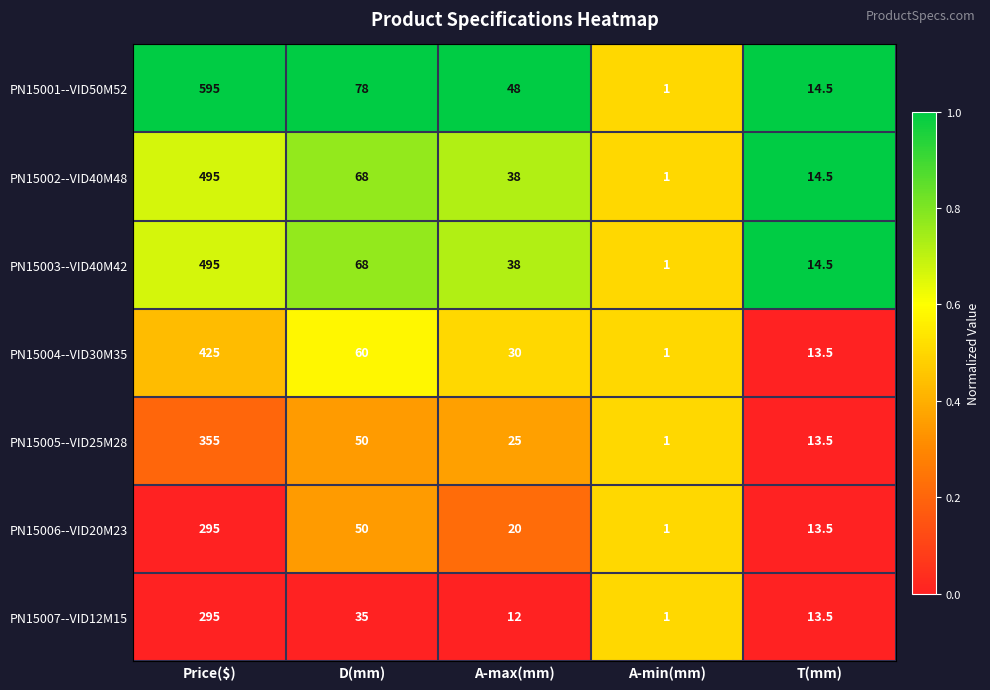

What is the sum of all PN15001--VID50M52 values?

736.5